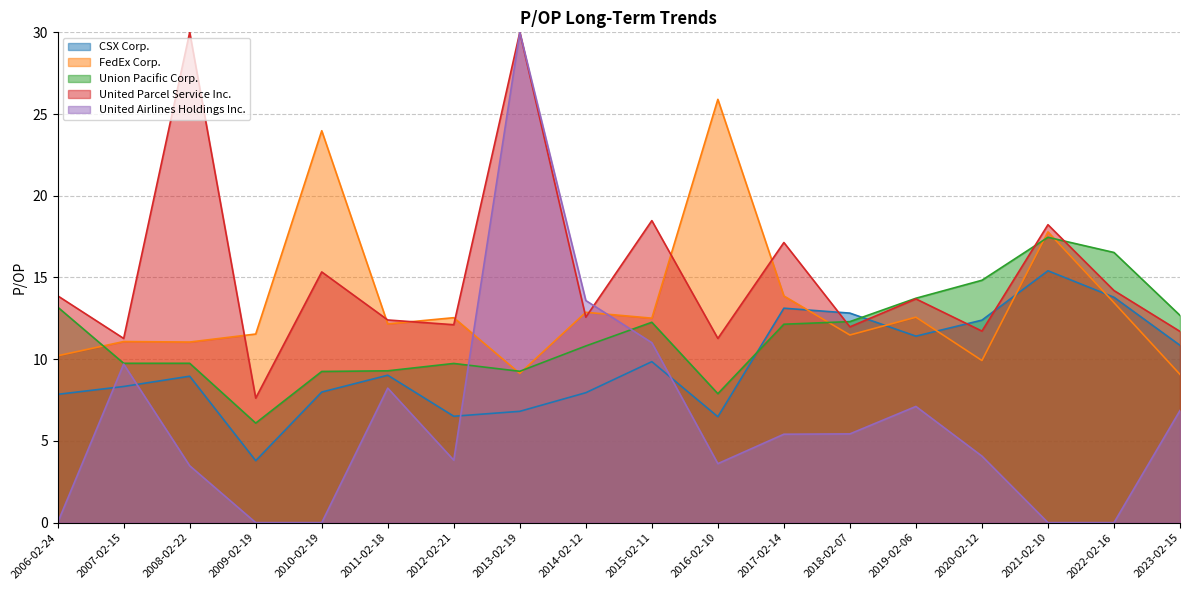

What is the label of the 9th point from the right?

2015-02-11